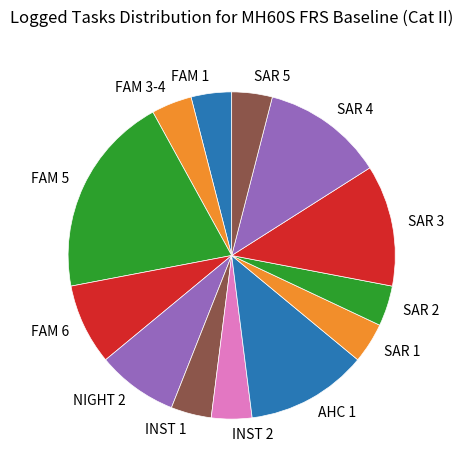

Approximately how many times larger is the value at SAR 5 compared to FAM 3-4?

1.0